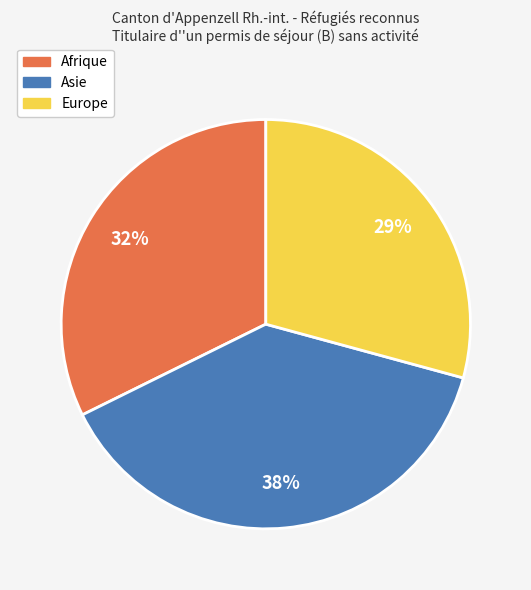

Do Europe and Asie together represent more than half of the pie?

Yes